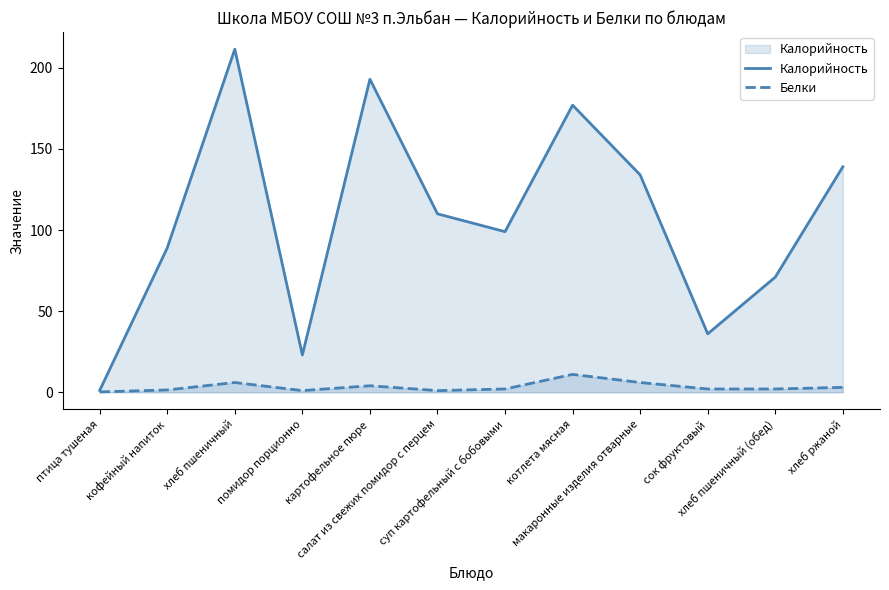

List the series in order of their peak value, lowest first.

Белки, Калорийность